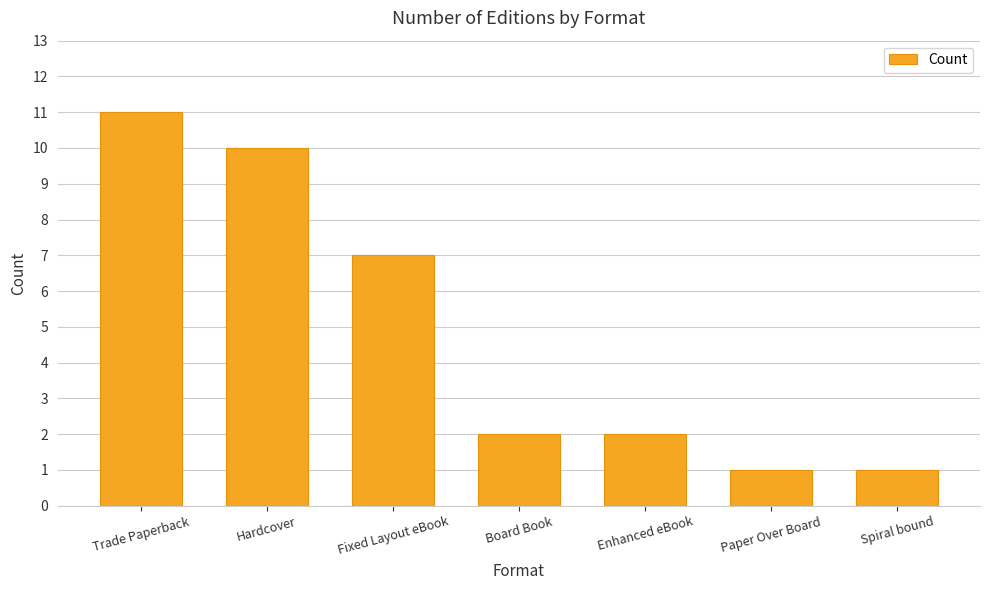

Does the chart contain stacked bars?

No